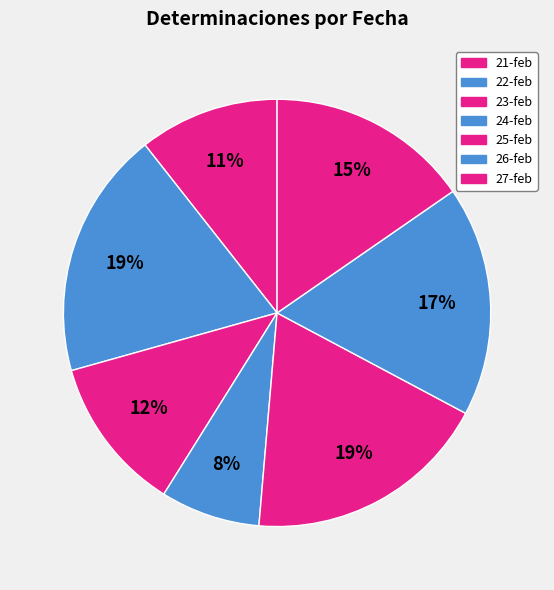

True or false: 27-feb accounts for 2% of the total.

False